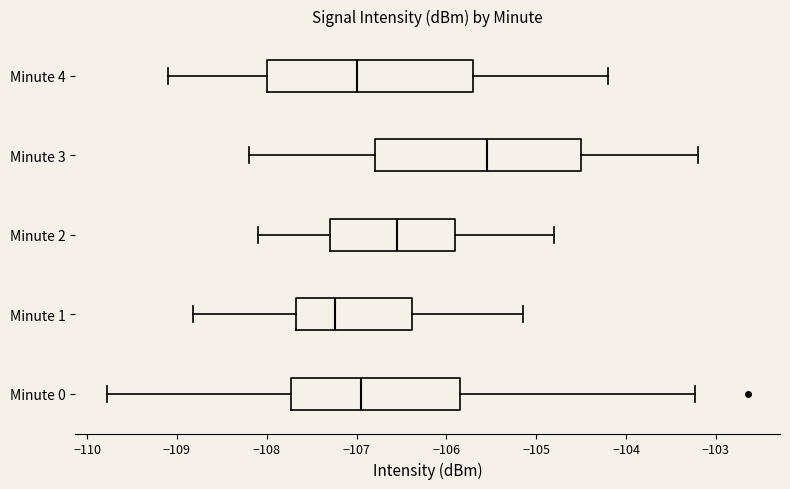

Which box has the furthest to the right median line?

Minute 3